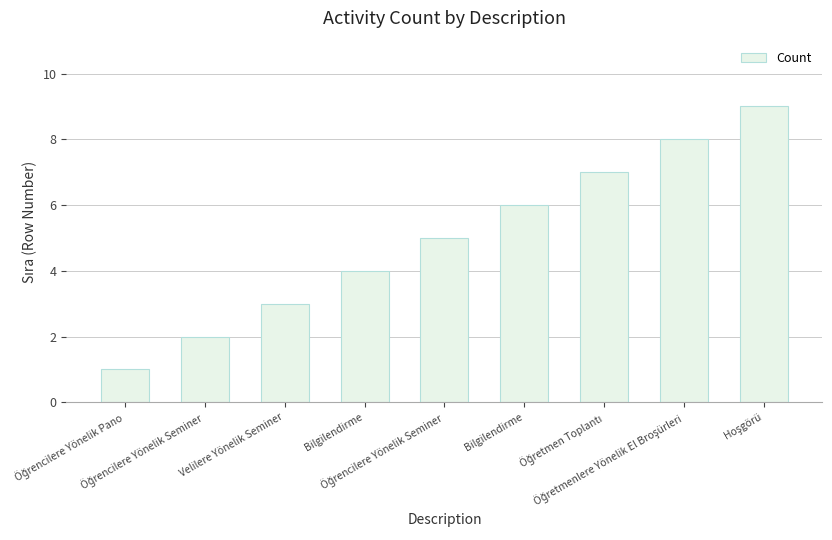

What is the average value?

5